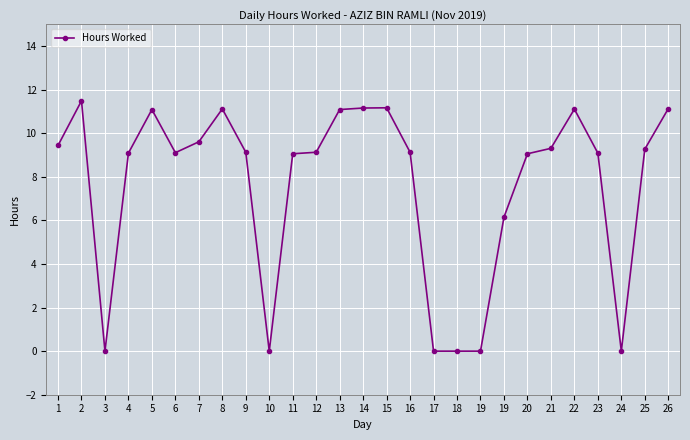

Count the number of categories in the chart.

27